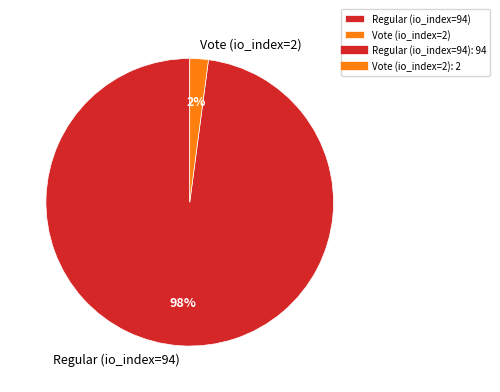

What is the smallest slice in the pie chart?

Vote (io_index=2)